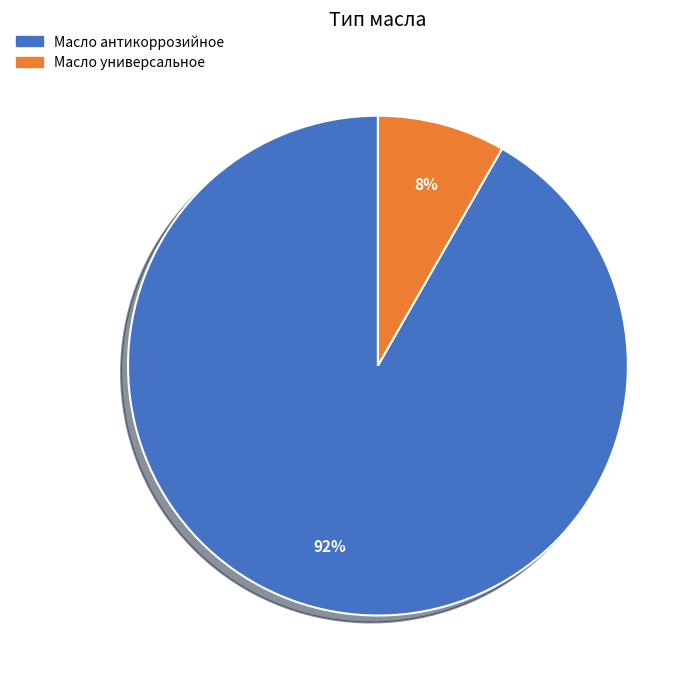

True or false: Масло универсальное accounts for 8% of the total.

True